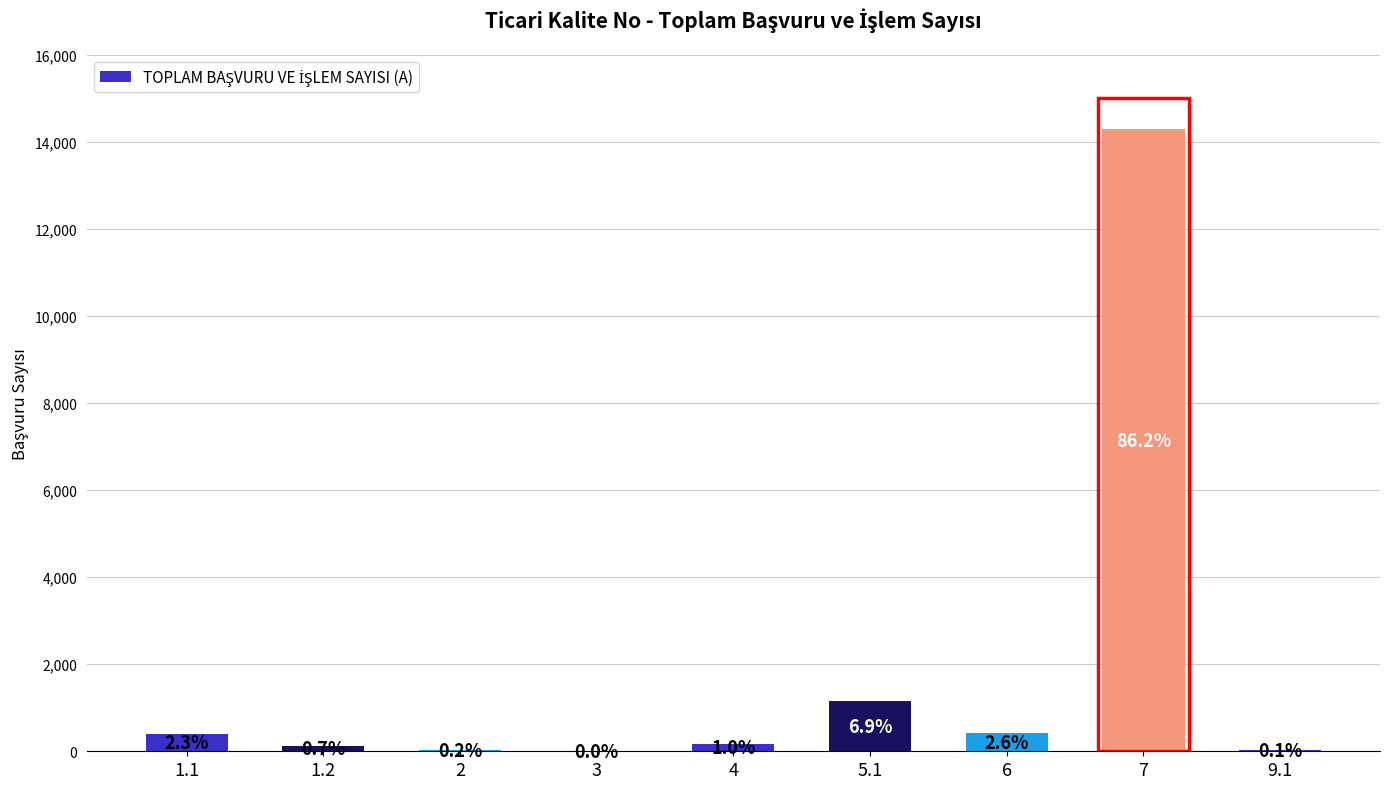

Reading left to right, list all the values displayed in this chart.

1.1=388	1.2=114	2=31	3=4	4=168	5.1=1144	6=424	7=14286	9.1=22